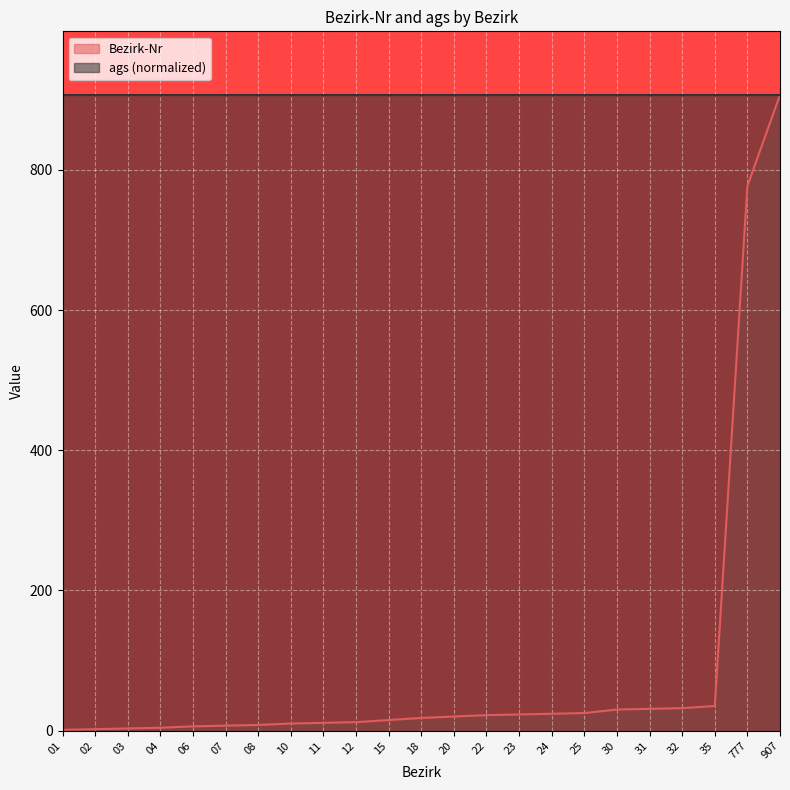

Reading left to right, what are all the values shown in this chart?

1	2	3	4	6	7	8	10	11	12	15	18	20	22	23	24	25	30	31	32	35	777	907